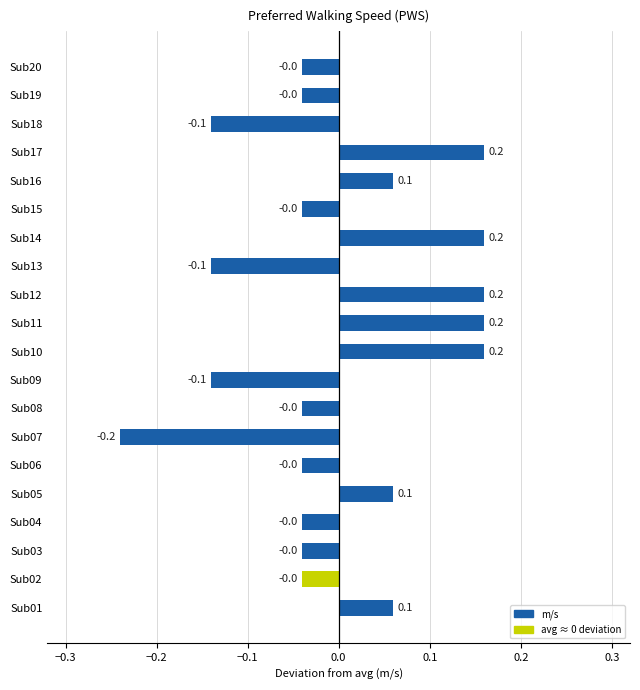

What is the greatest value displayed?

0.2